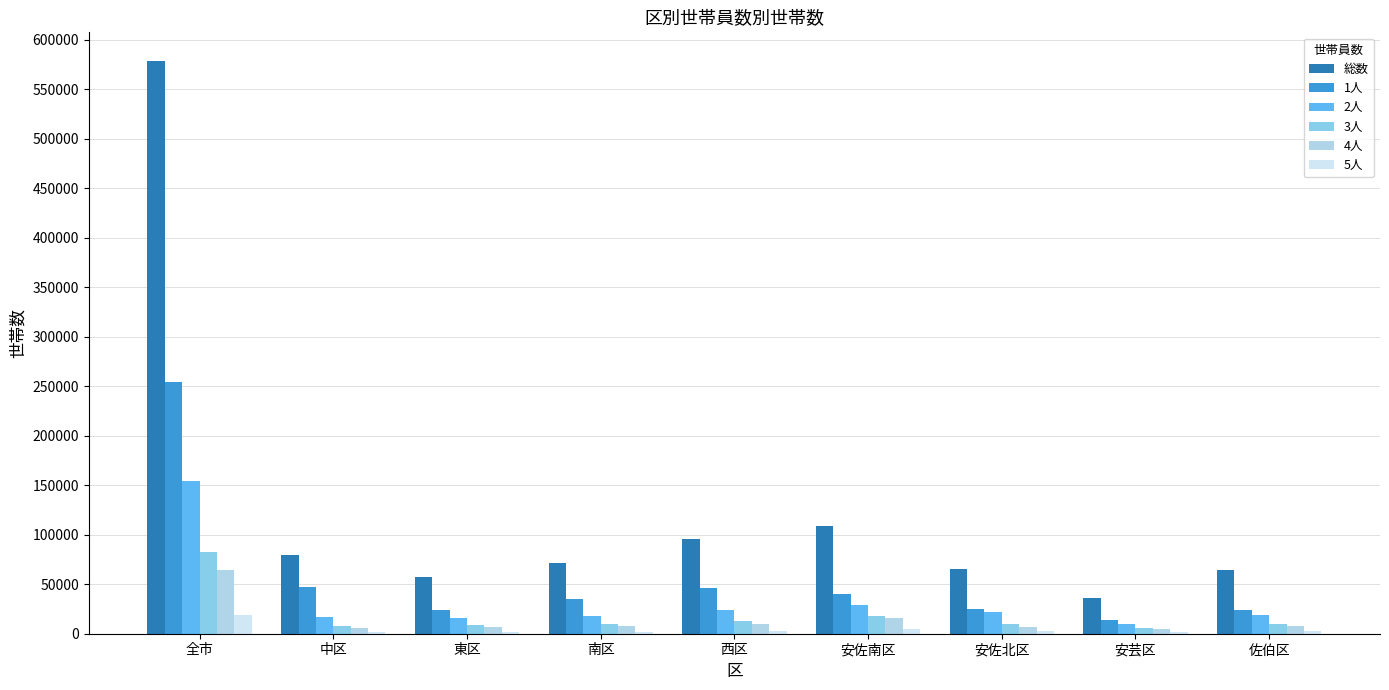

Are the bars horizontal?

No